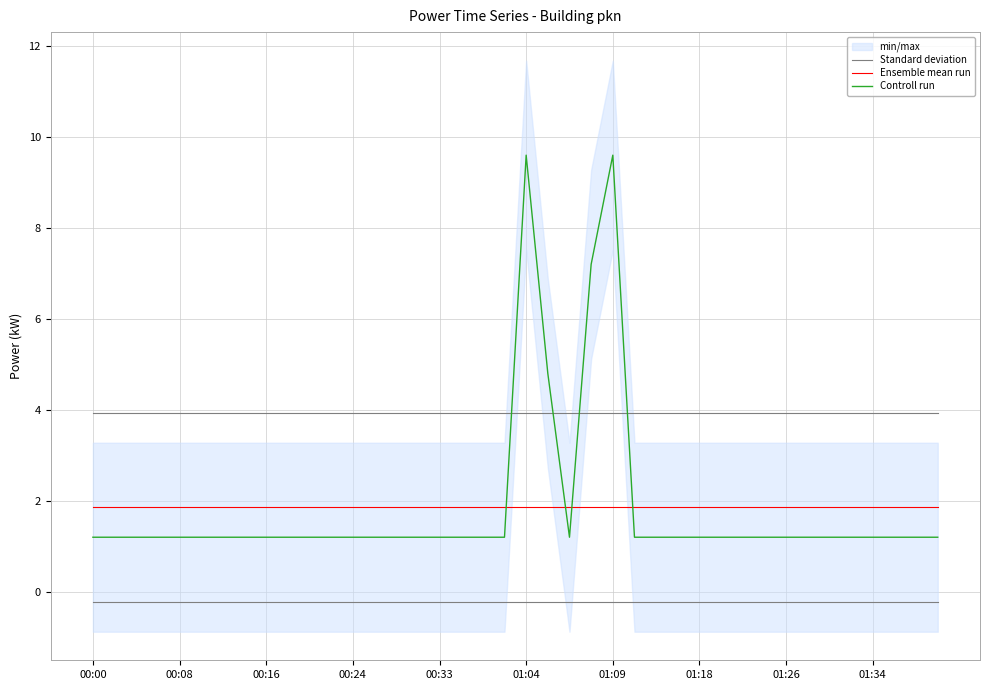

Which series changed the most between 17 and 29?

Standard deviation